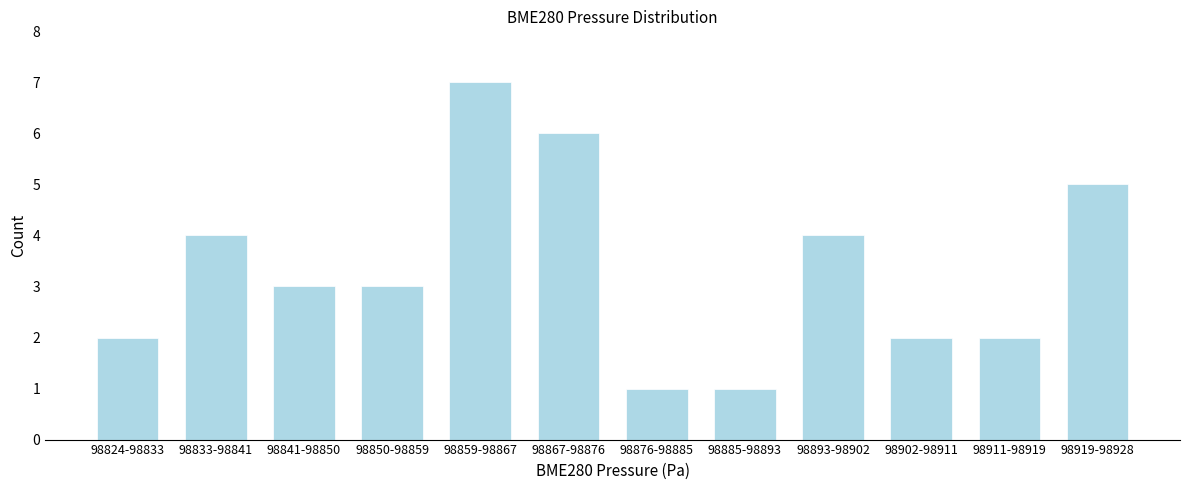

Reading right to left, what are all the values shown in this chart?

5	2	2	4	1	1	6	7	3	3	4	2